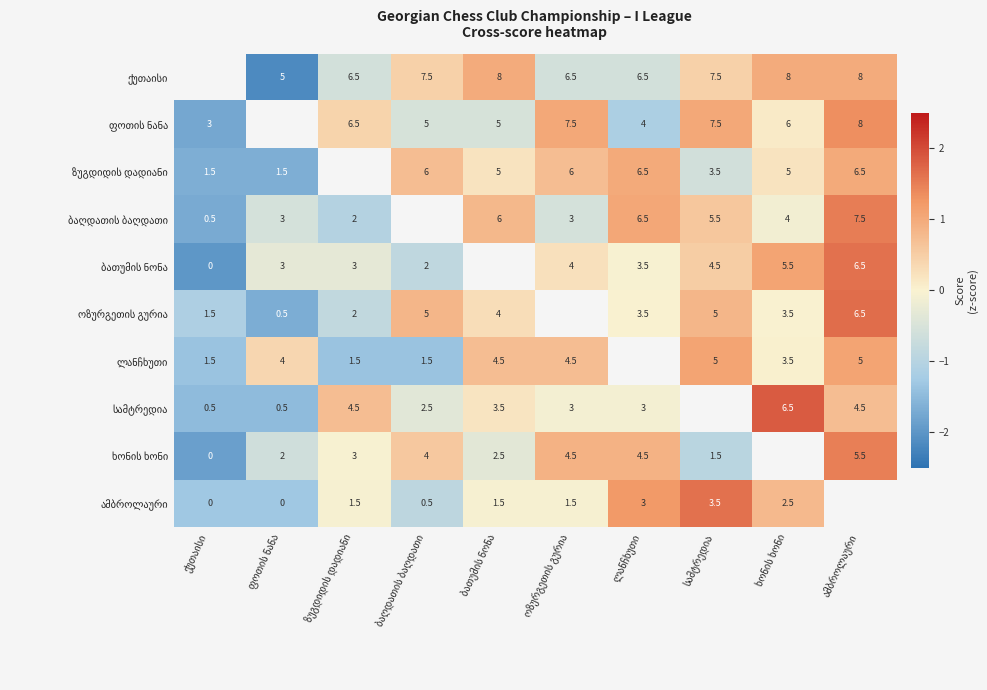

How many distinct data groups are displayed?

10